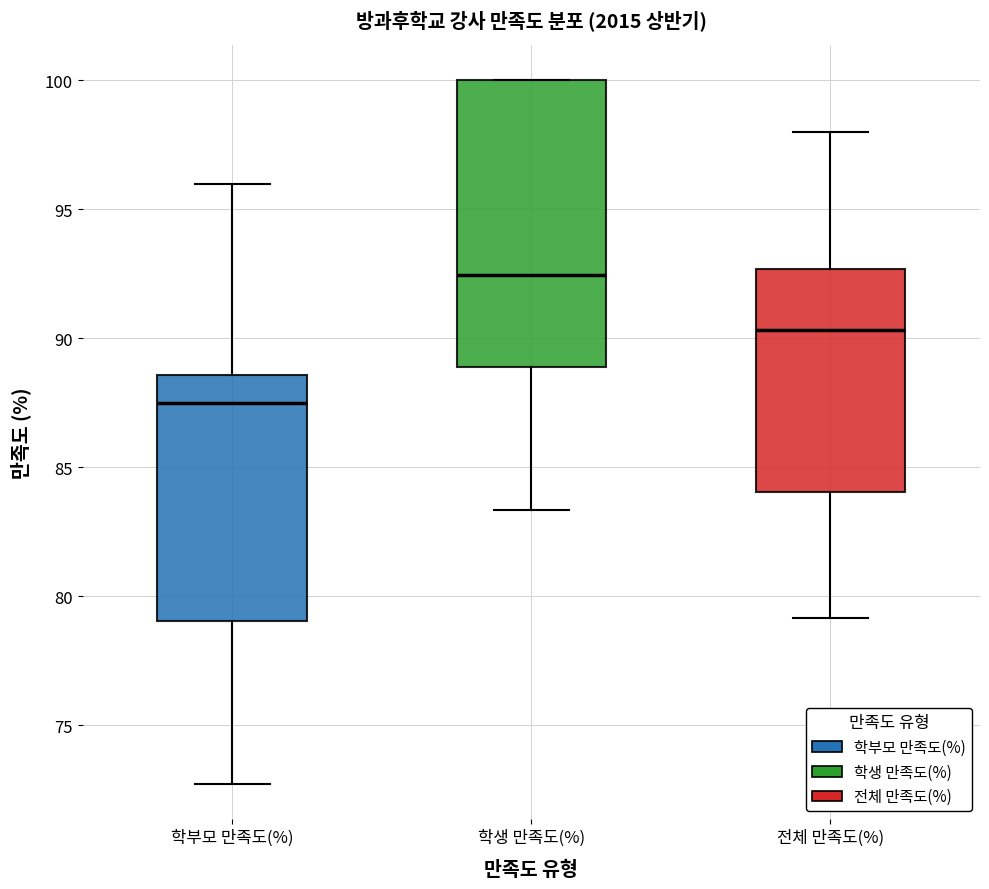

Where is the lower edge of the box for 전체 만족도(%) on the y-axis? The values are not printed on the chart, so give them approximately, as read against the axis.

84.0